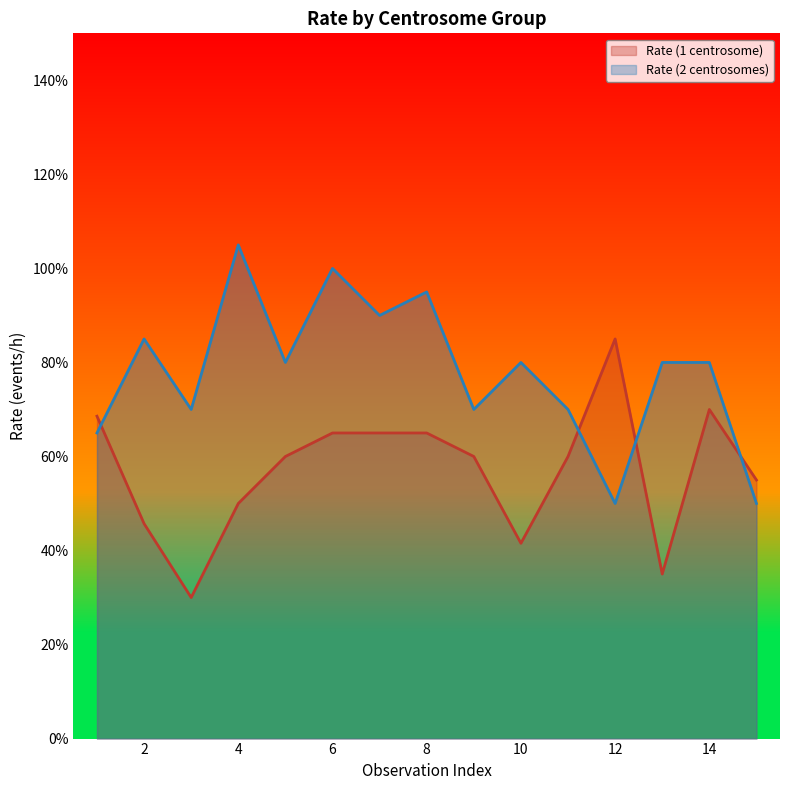

Where do Rate (1 centrosome) and Rate (2 centrosomes) first cross each other?

1 and 2